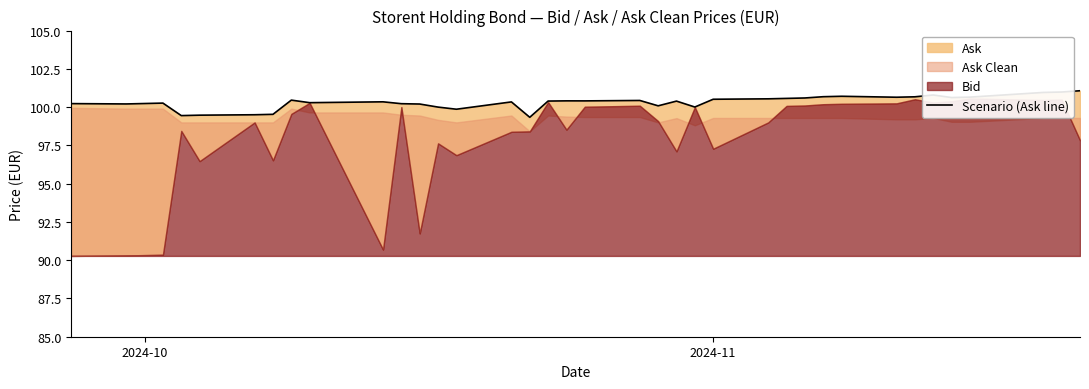

Reading left to right, what are all the values shown in this chart?

100.2	100.2	100.2	100.3	99.4	99.5	99.5	99.5	100.5	100.3	100.3	100.2	100.2	100.0	99.9	100.3	99.3	100.4	100.4	100.4	100.4	100.1	100.4	100.0	100.5	100.5	100.6	100.6	100.7	100.7	100.6	100.7	100.8	100.6	100.7	101.0	101.0	101.1